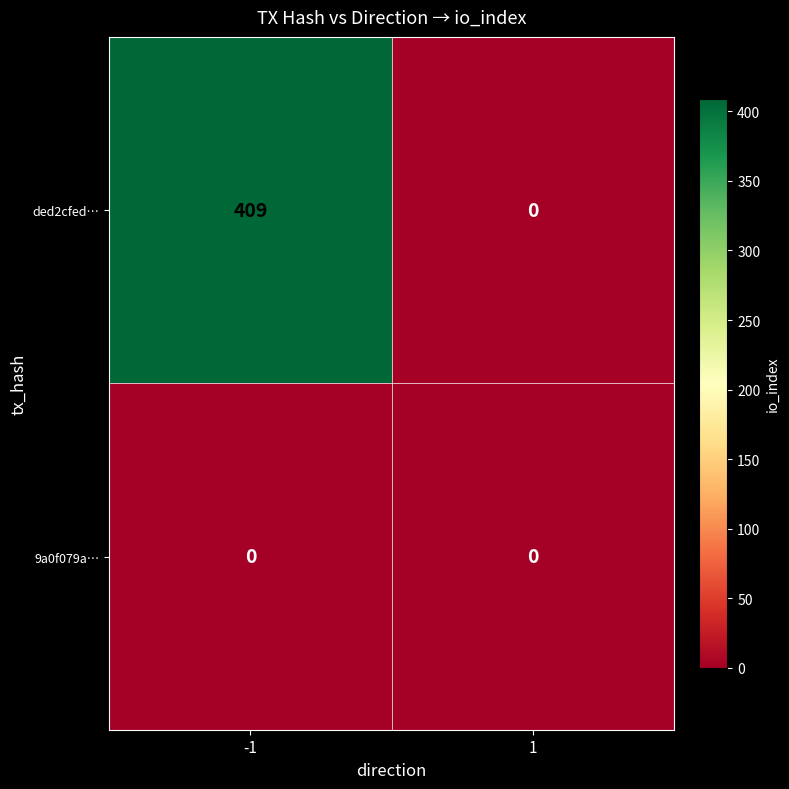

Which series has the largest total across all categories?

ded2cfed…